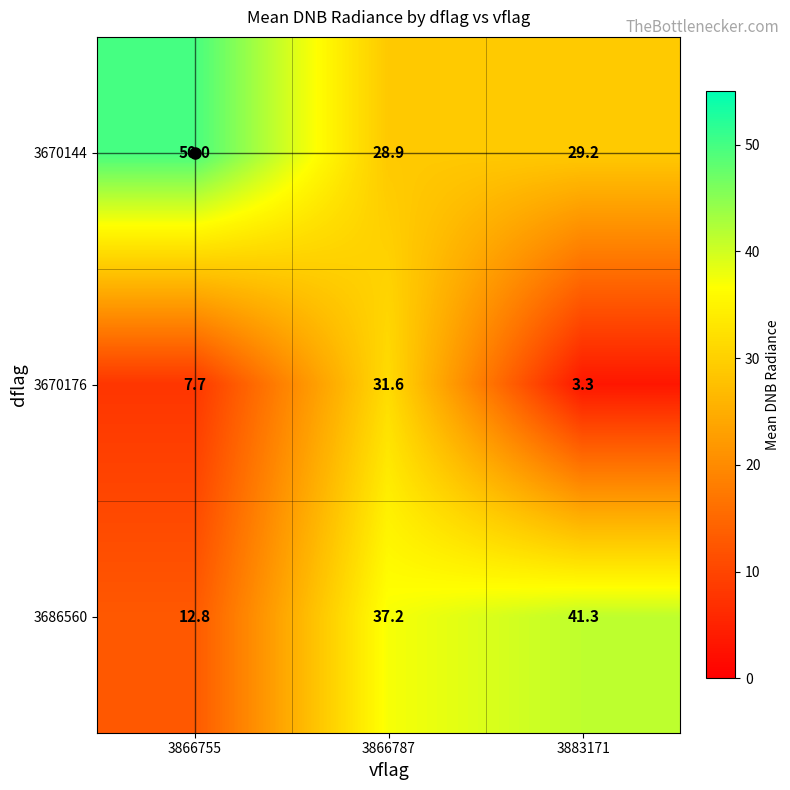

Between 3866787 and 3883171, which series saw the biggest shift?

3670176